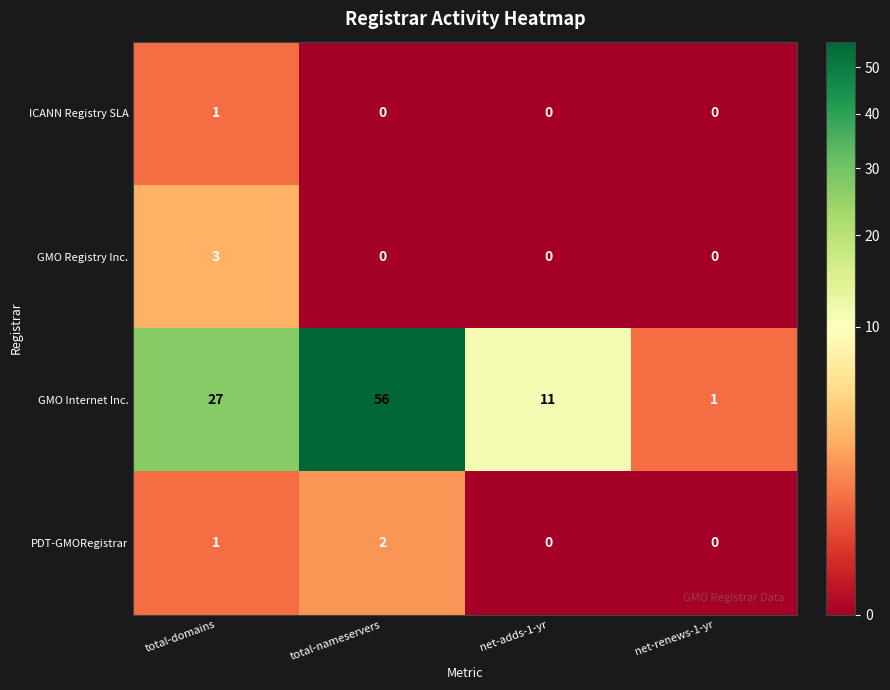

What is the spread (max minus min) of values at net-renews-1-yr?

1